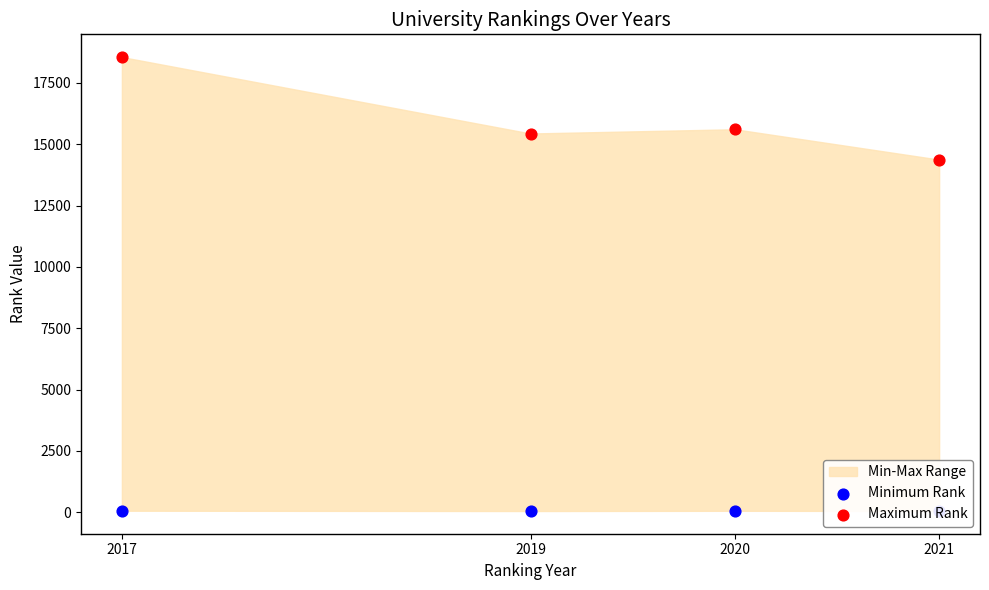

Which series reaches the minimum Y coordinate?

Minimum Rank